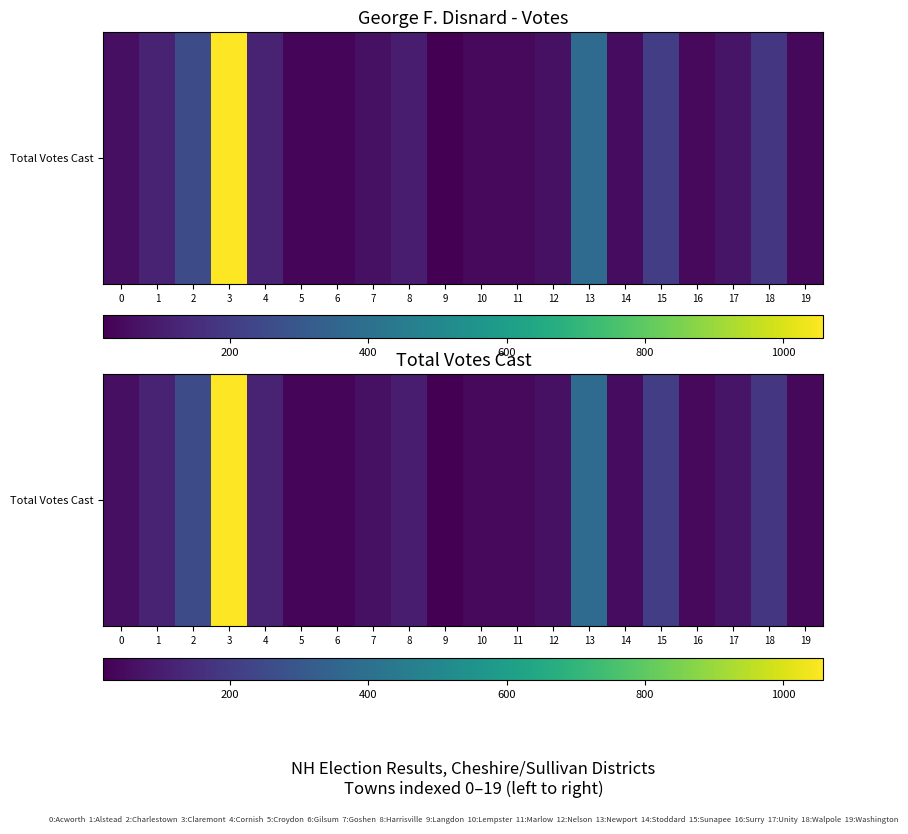

True or false: the data shows 39 at 19.

True